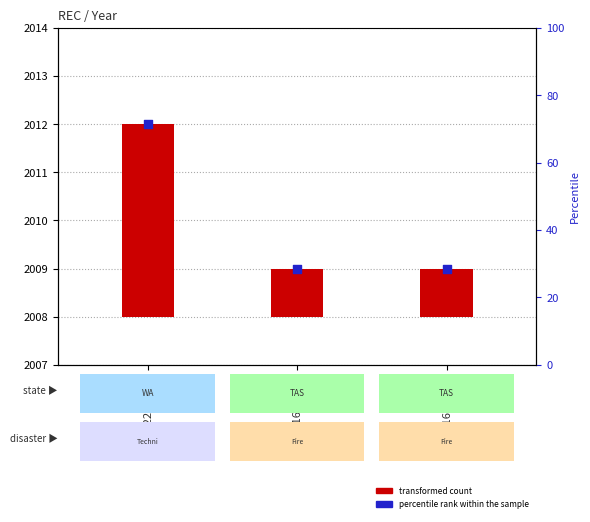

Is the value of Year (transformed count) at REC166-2999 greater than the value of Percentile rank within sample at REC166-3007?

No